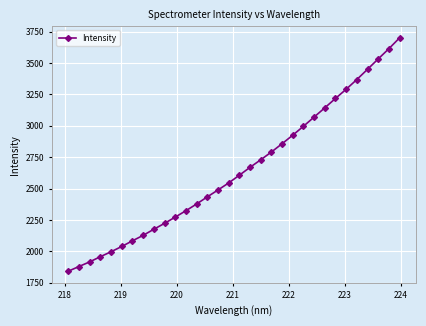

Is this an area chart (filled region under the line)?

No